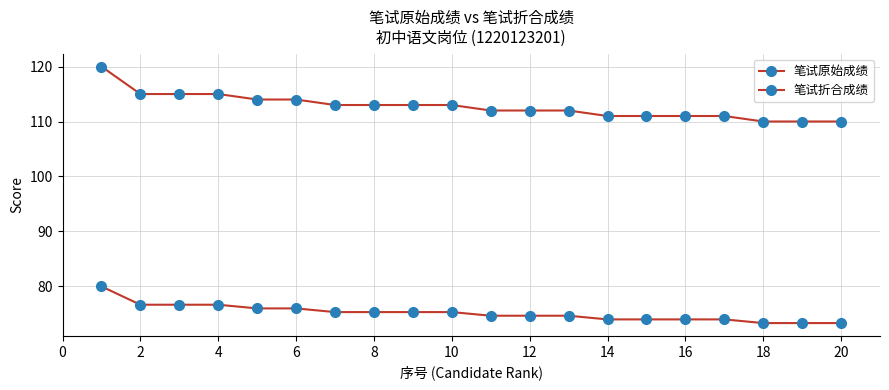

Does the chart have visible grid lines?

Yes